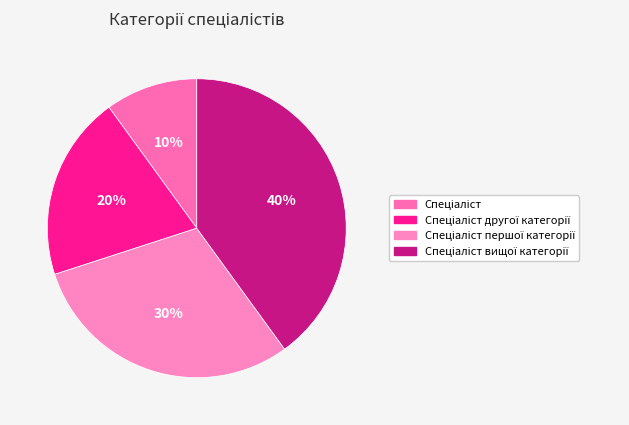

Combined, what portion of the pie is Спеціаліст другої категорії and Спеціаліст?

30.0%